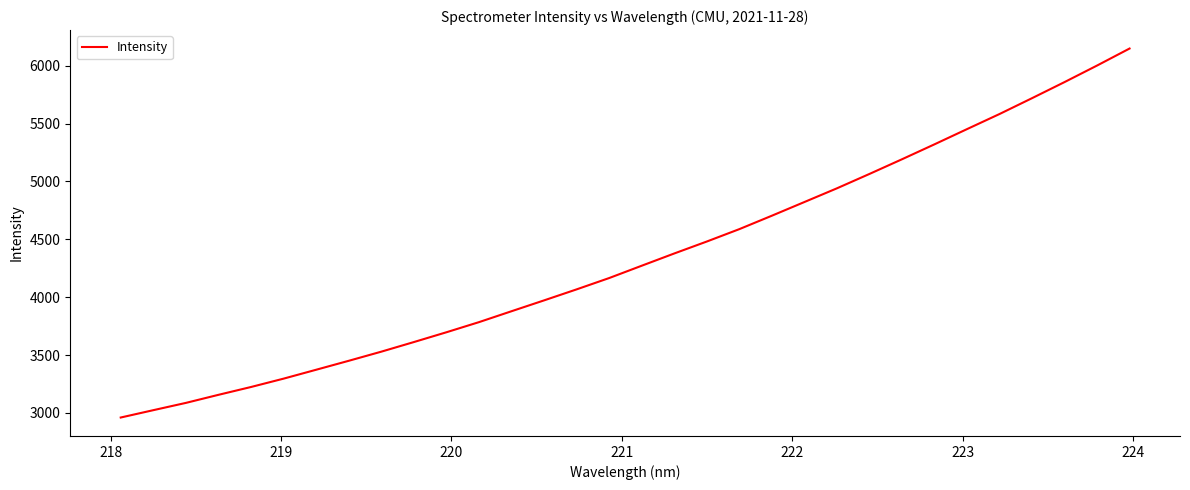

What is the difference between the maximum and minimum values?

3187.2